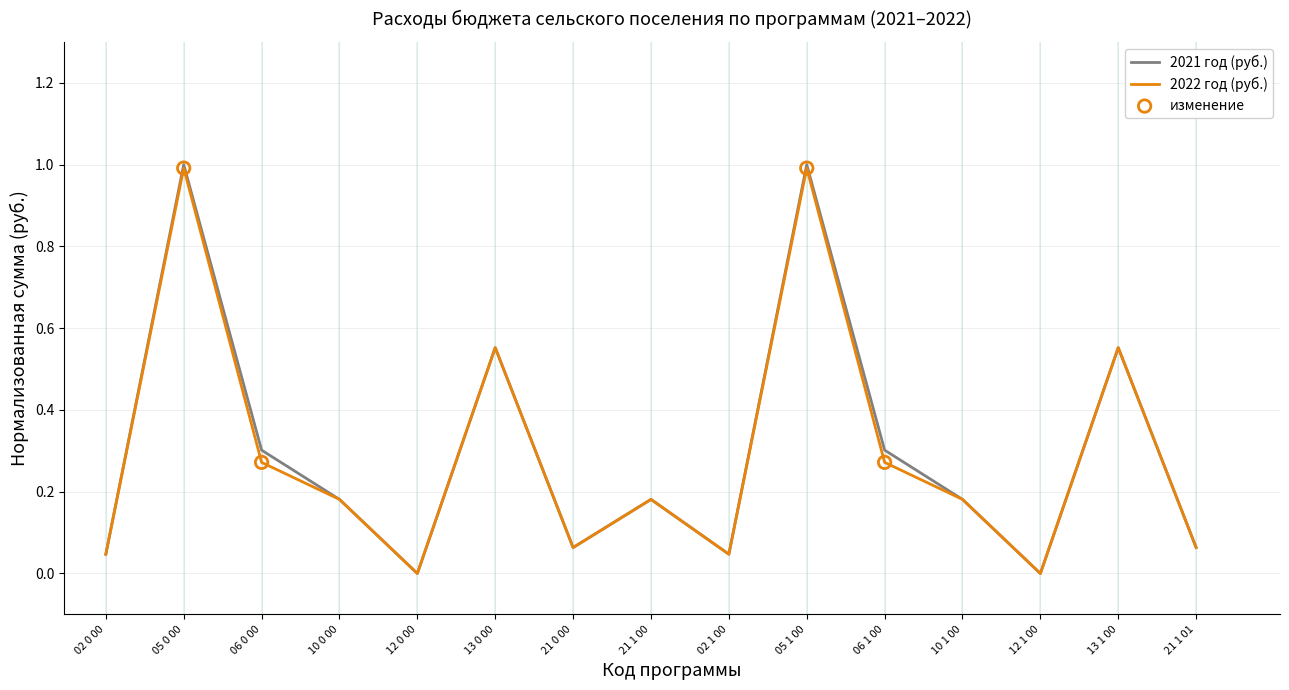

Is the value of 2021 год (руб.) at 06 0 00 greater than the value of 2022 год (руб.) at 12 0 00?

Yes